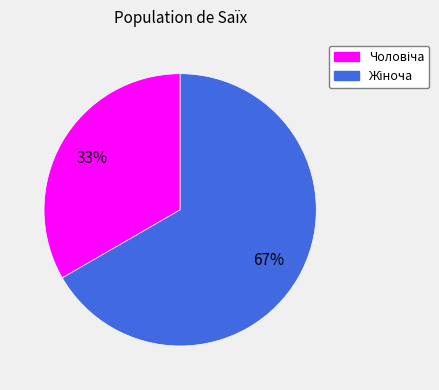

To the nearest percent, what is the average slice percentage?

50%